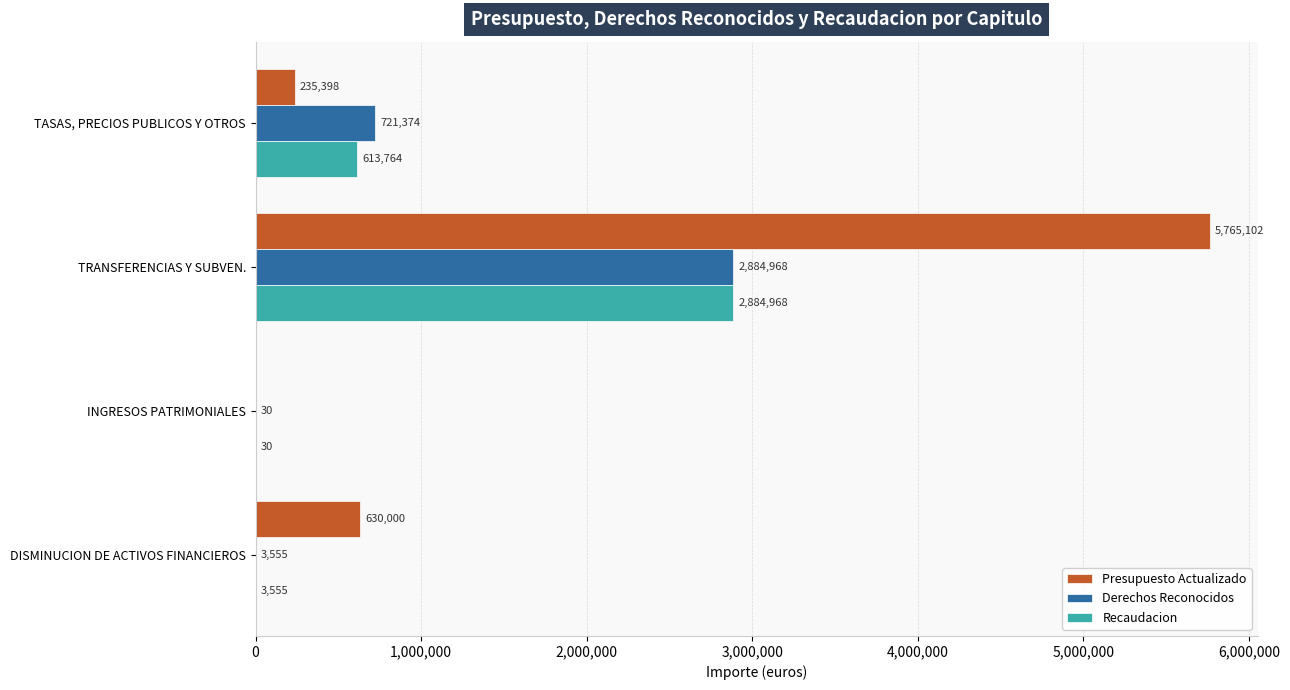

How many series are shown in this chart?

3